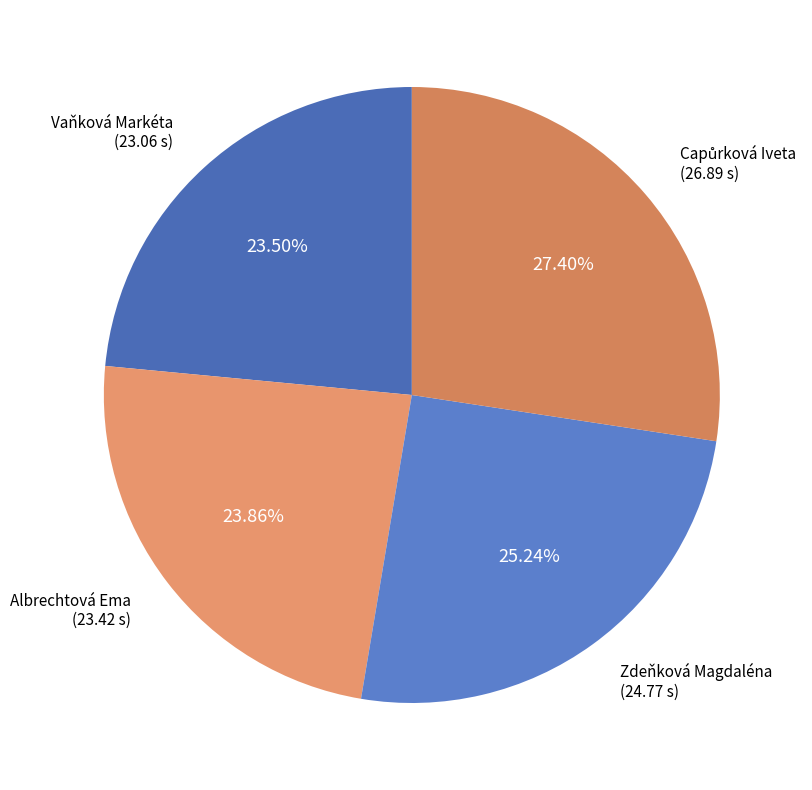

Approximately how many times larger is the value at Zdeňková Magdaléna compared to Vaňková Markéta?

1.1